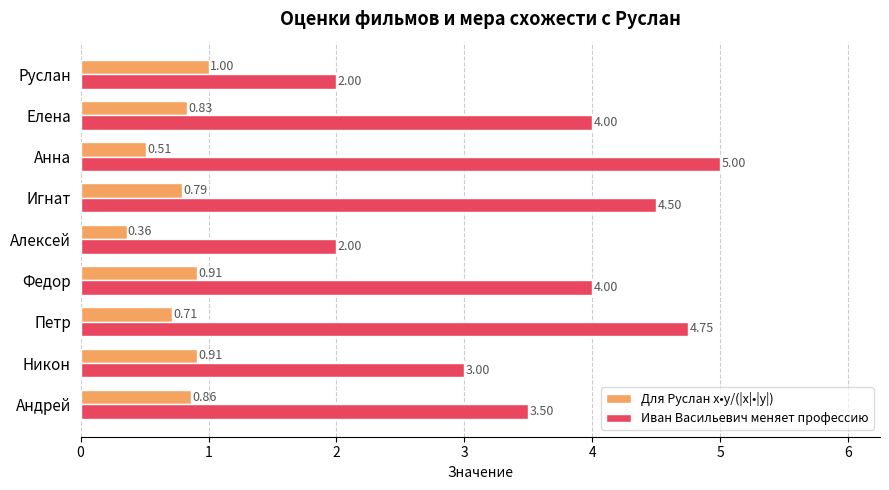

What is the total value across all series at Андрей?

4.4